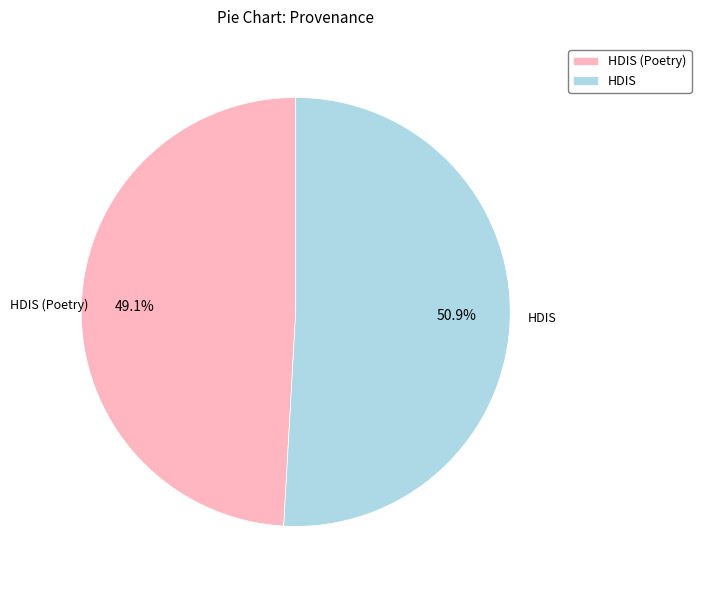

Rank the categories by value from lowest to highest.

HDIS (Poetry), HDIS